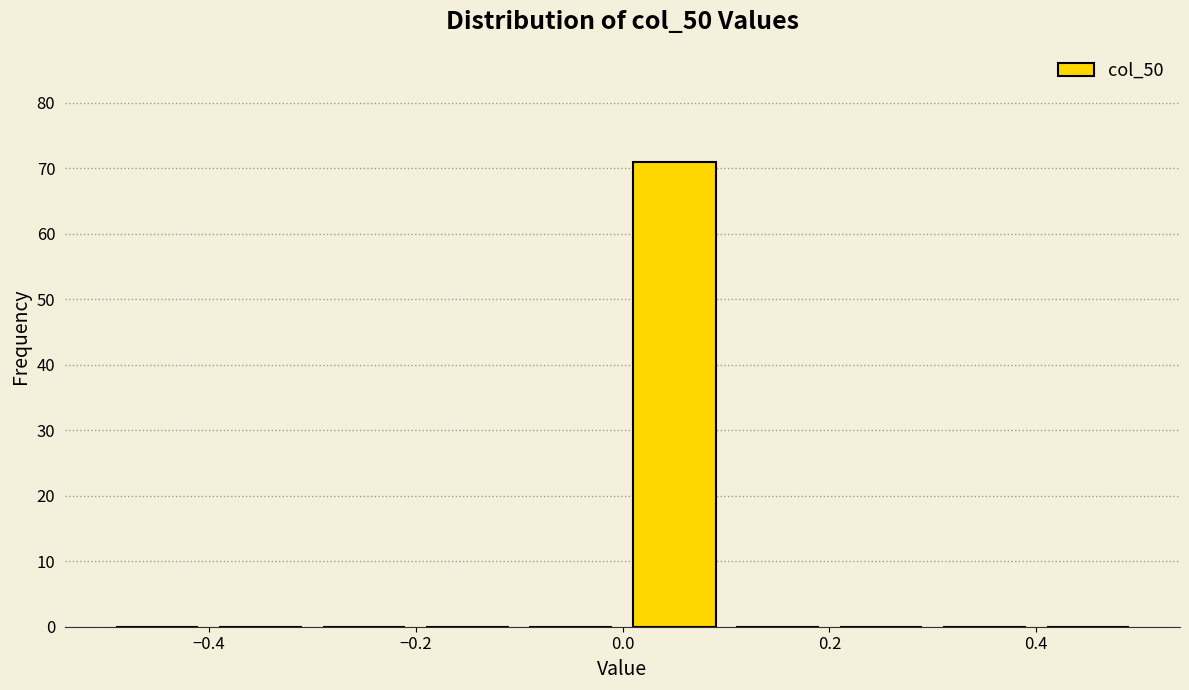

Over which range of the x-axis is the bar tallest?

0.0 to 0.1